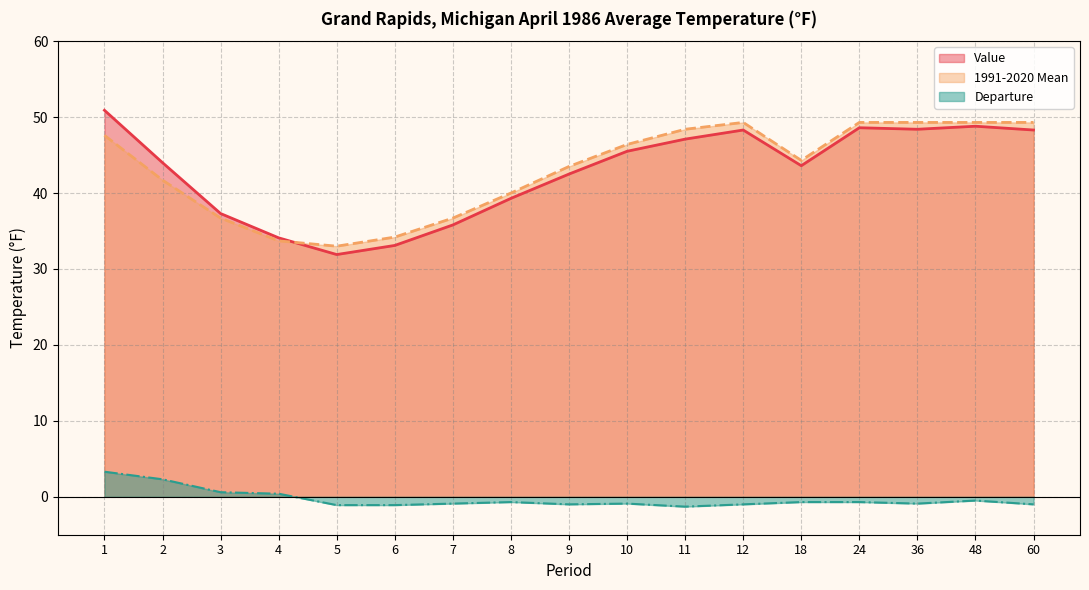

Does the chart display data point markers on the line(s)?

No